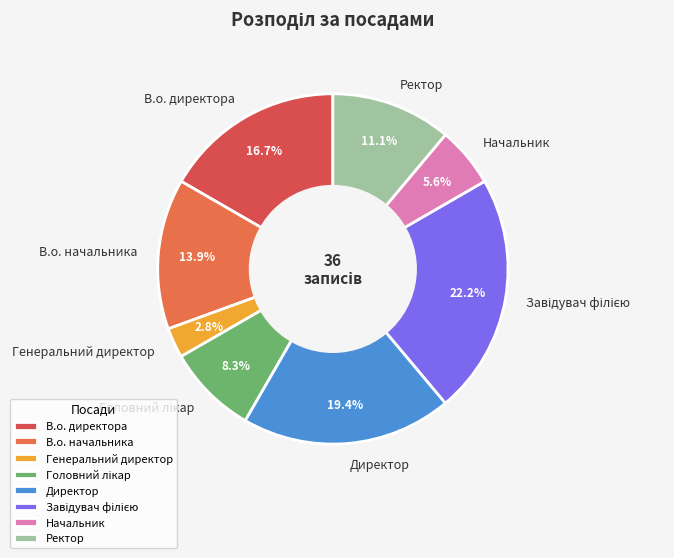

Which category has the smallest portion of the pie?

Генеральний директор